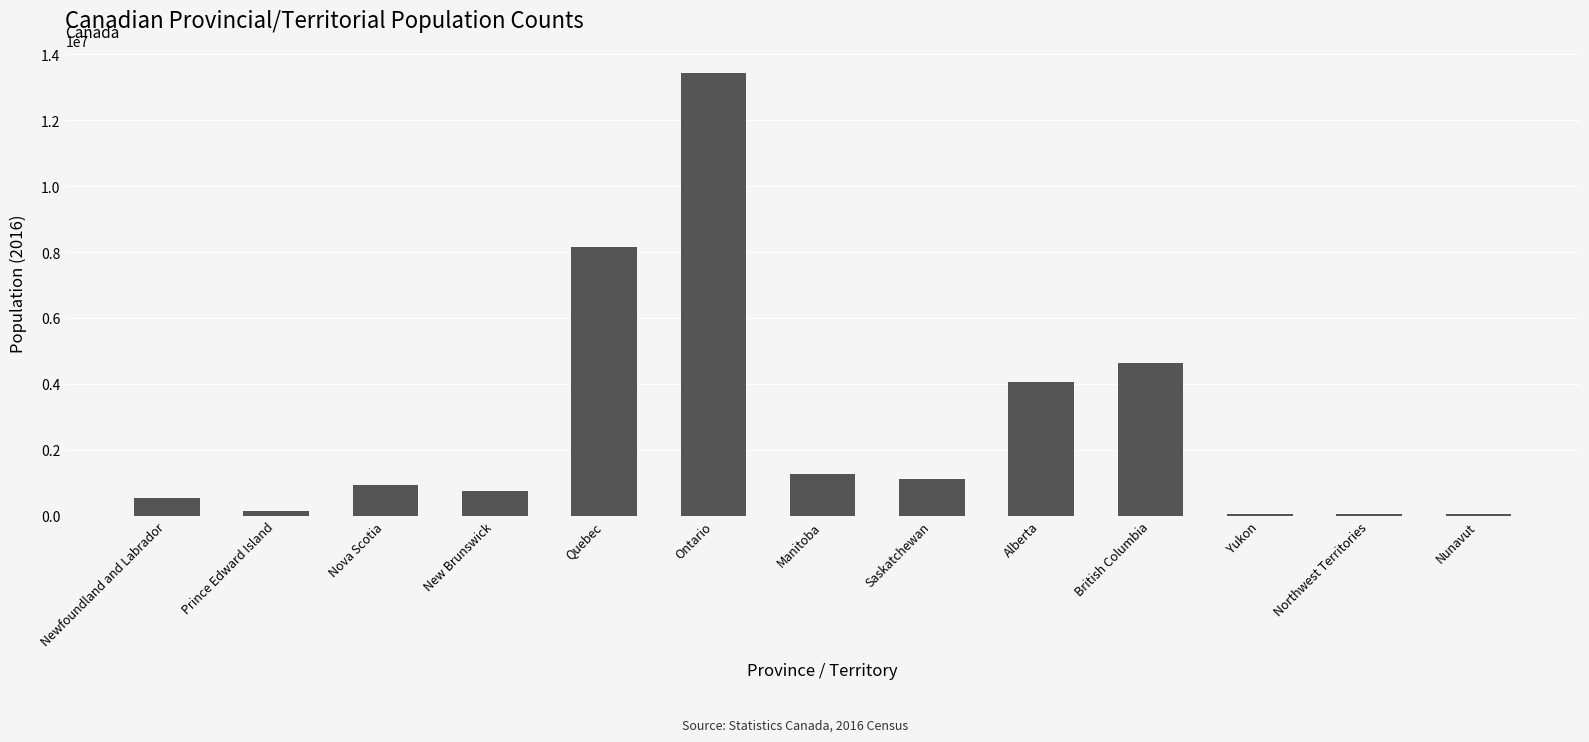

What is the sum of all values?

35151728